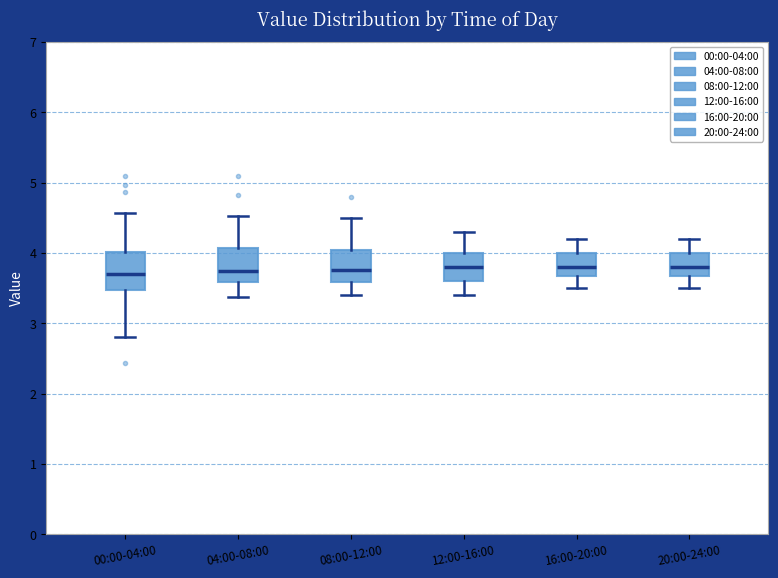

Where does the upper whisker of the box for 16:00-20:00 end on the y-axis? The values are not printed on the chart, so give them approximately, as read against the axis.

4.2